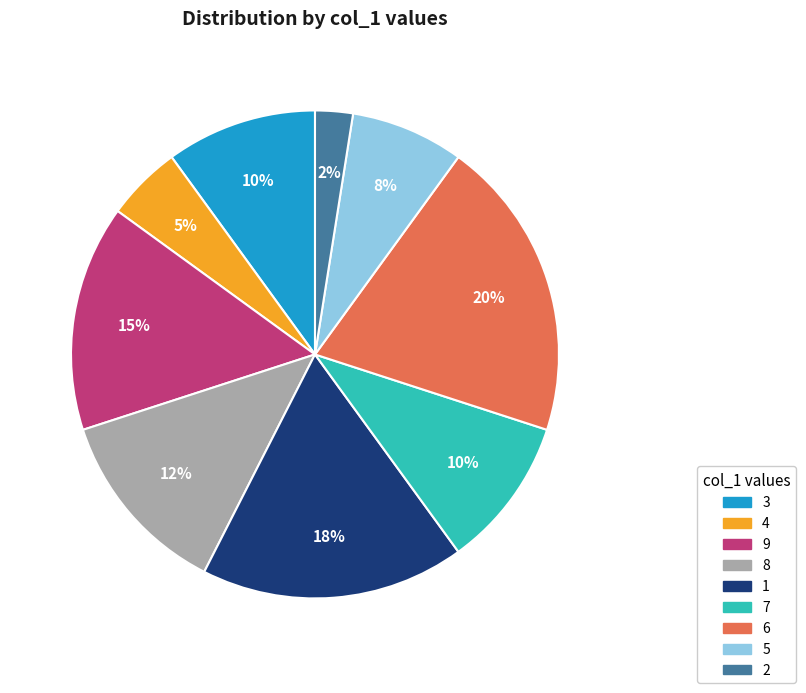

Between 4 and 9, which is larger?

9